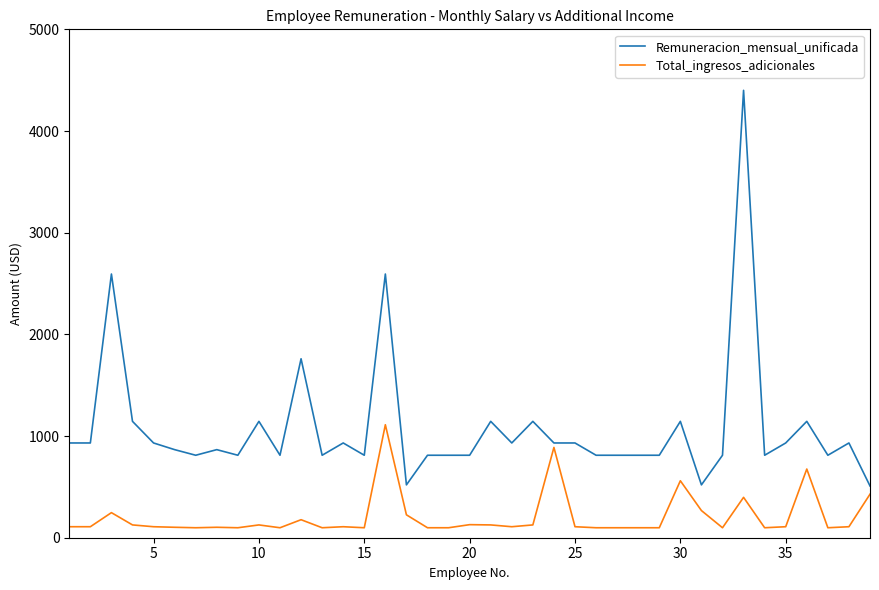

Which series has the widest spread of values?

Remuneracion_mensual_unificada